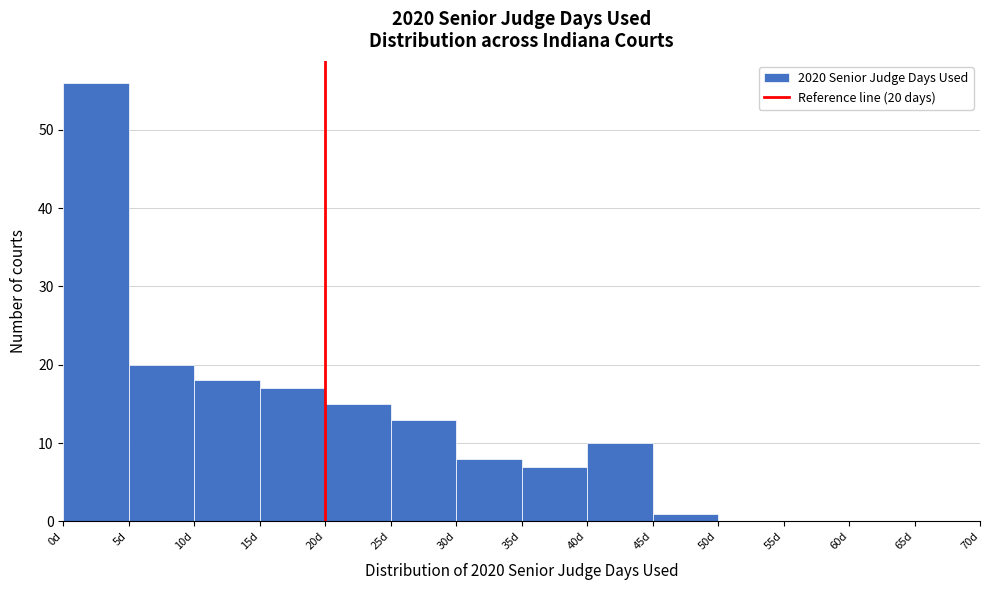

Over which range of the x-axis is the bar tallest?

0 to 5